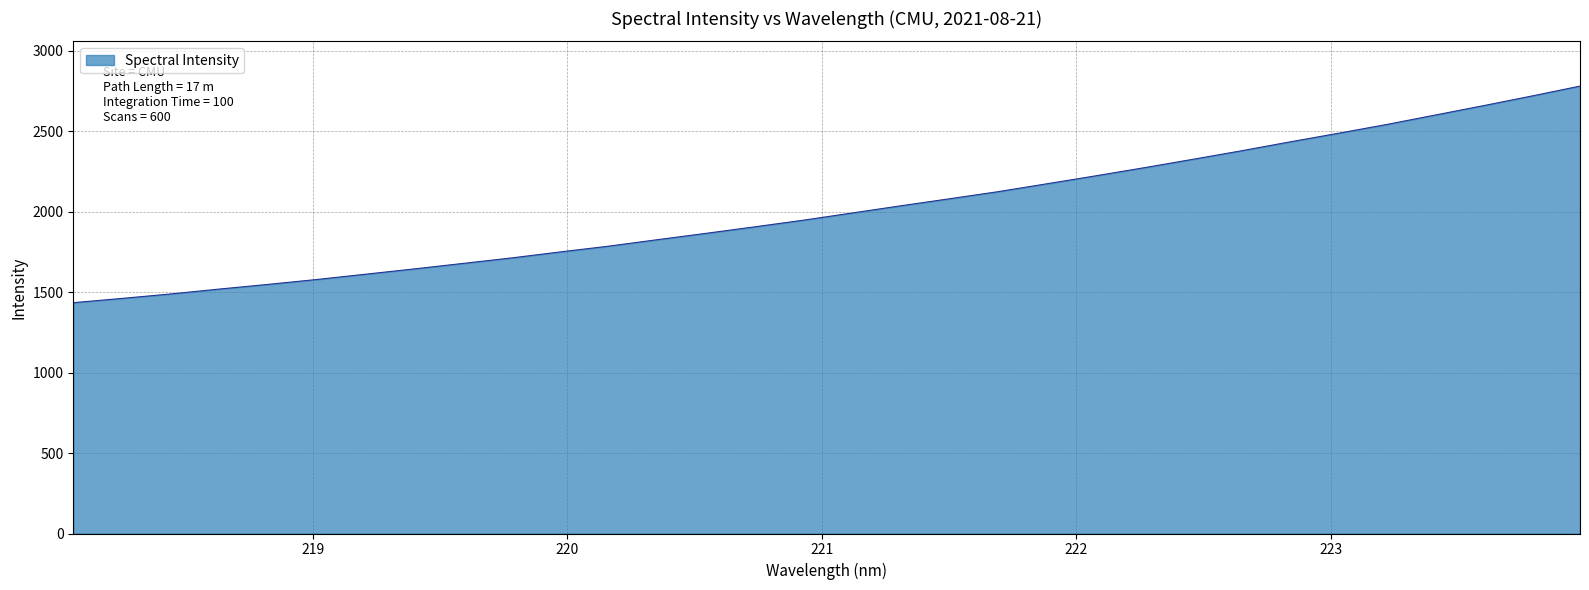

What is the smallest value displayed?

1434.6